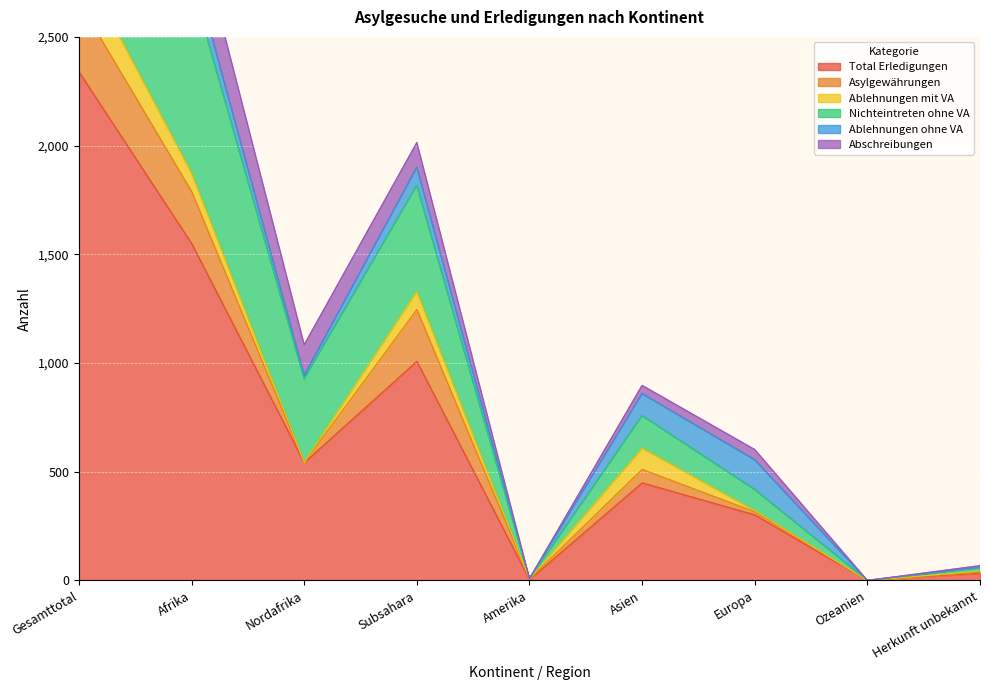

List the series in order of their peak value, lowest first.

Ablehnungen mit VA, Asylgewährungen, Ablehnungen ohne VA, Abschreibungen, Nichteintreten ohne VA, Total Erledigungen